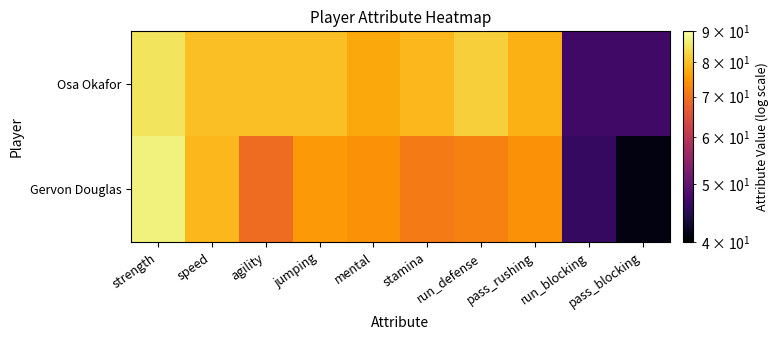

Which has a higher value, stamina or pass_rushing?

stamina